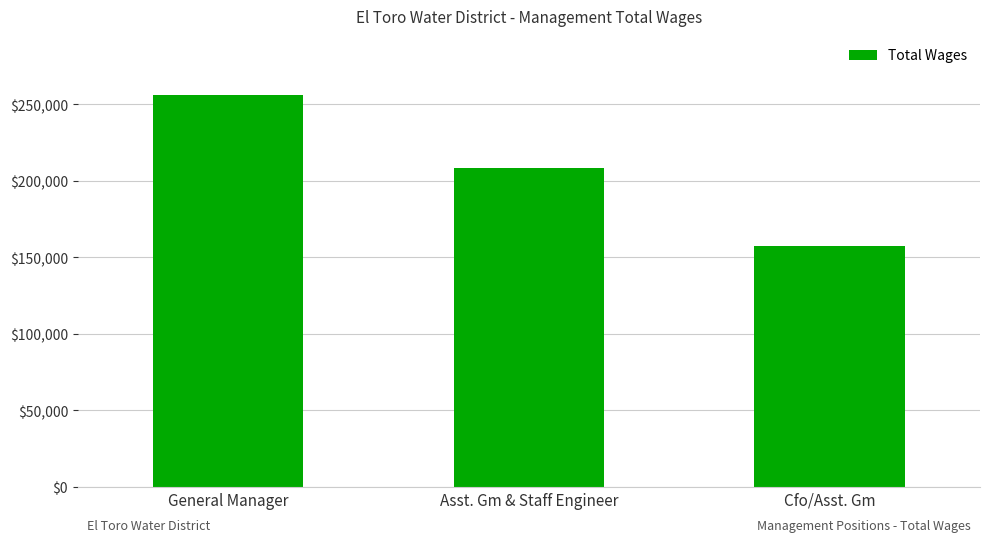

List the labels in order of value, largest first.

General Manager, Asst. Gm & Staff Engineer, Cfo/Asst. Gm